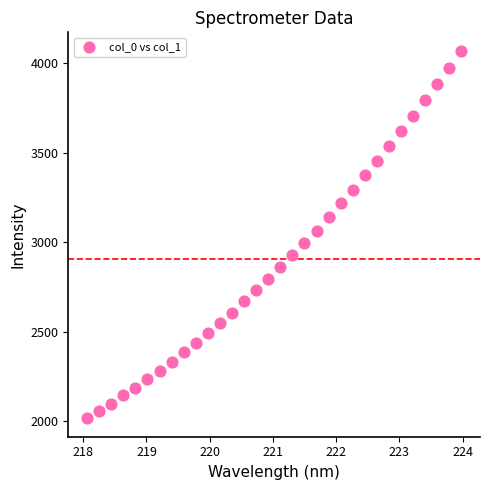

What is the range of X values (max minus min)?

5.9